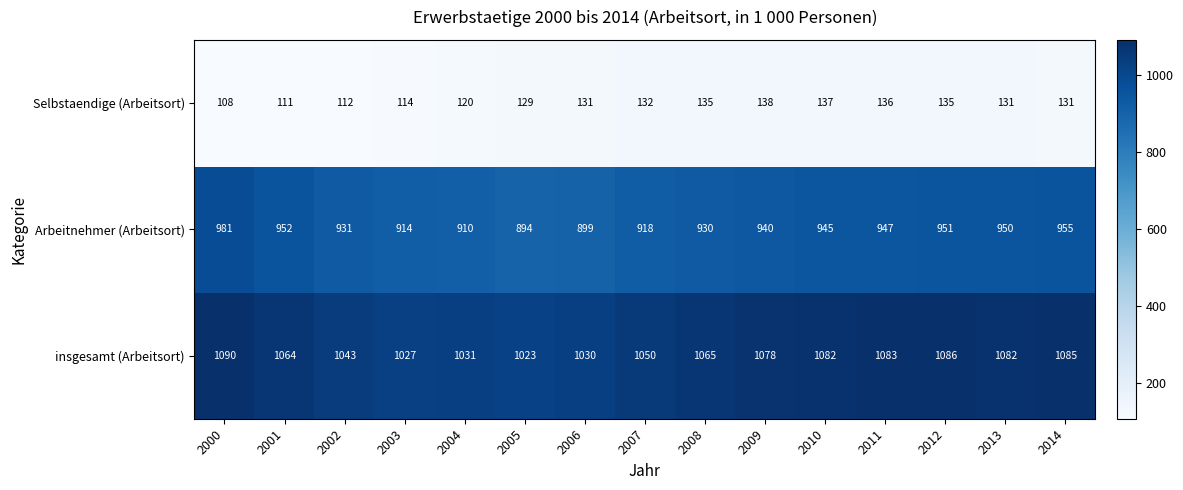

At which label is Arbeitnehmer (Arbeitsort) closest to 937?

2009